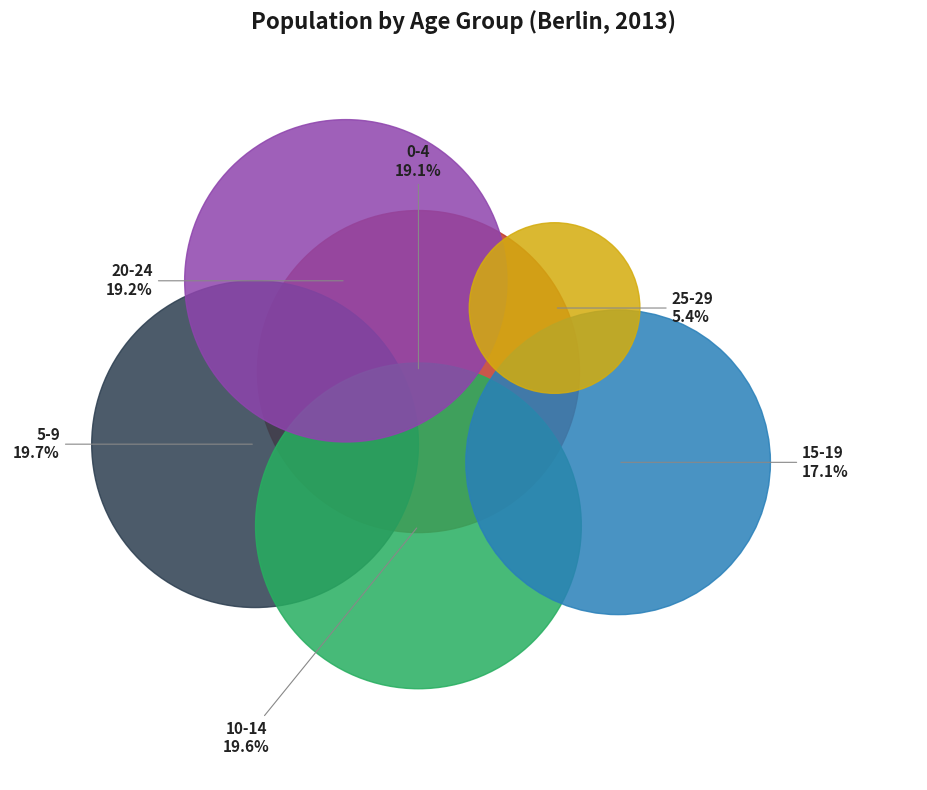

Which has a higher value, 20-24 or 25-29?

20-24